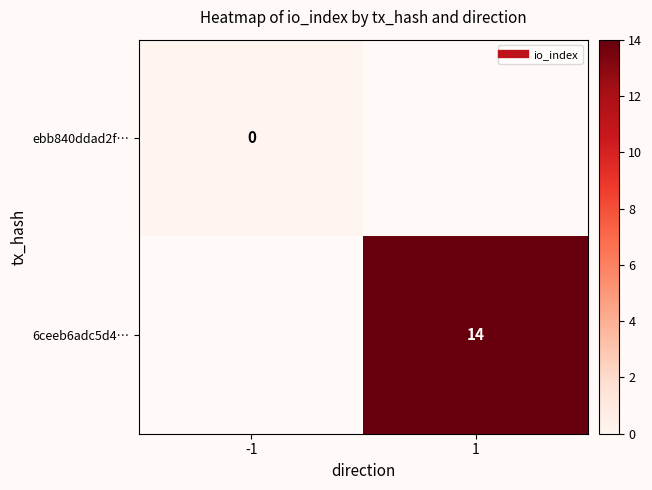

Which series has the widest spread of values?

ebb840ddad2f…